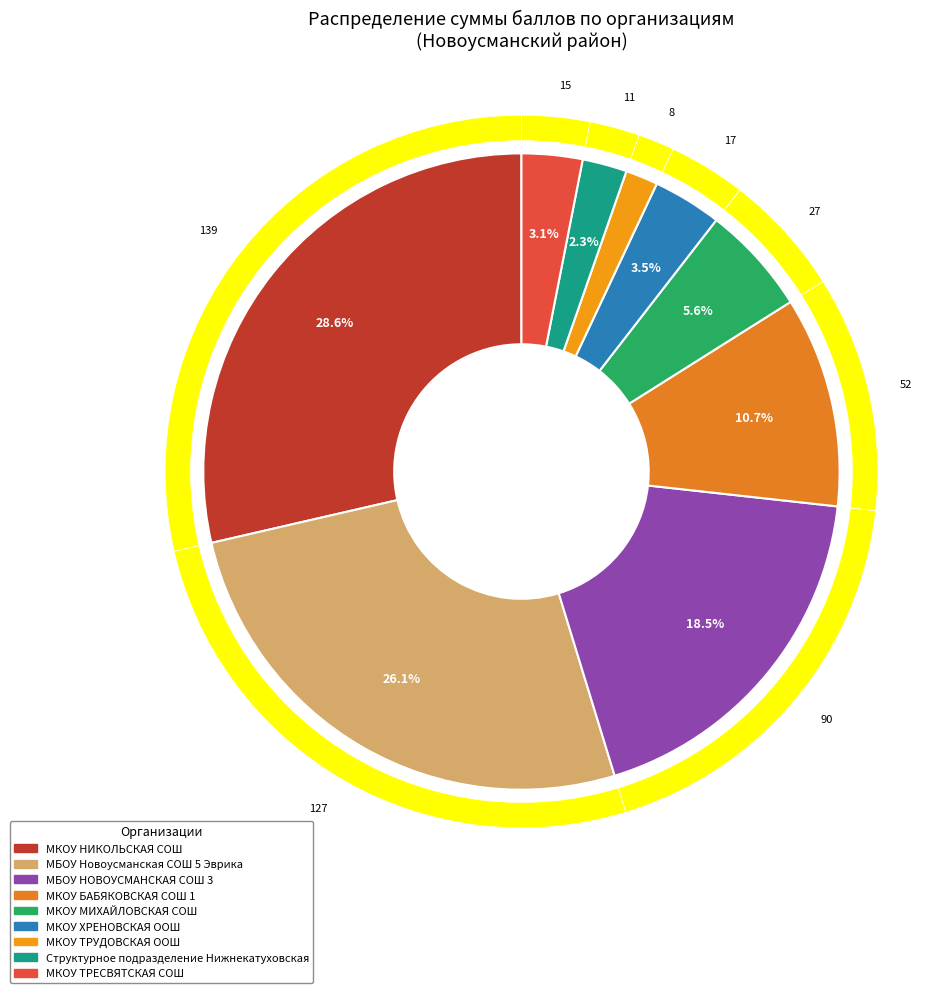

True or false: МКОУ БАБЯКОВСКАЯ СОШ 1 accounts for 19% of the total.

False